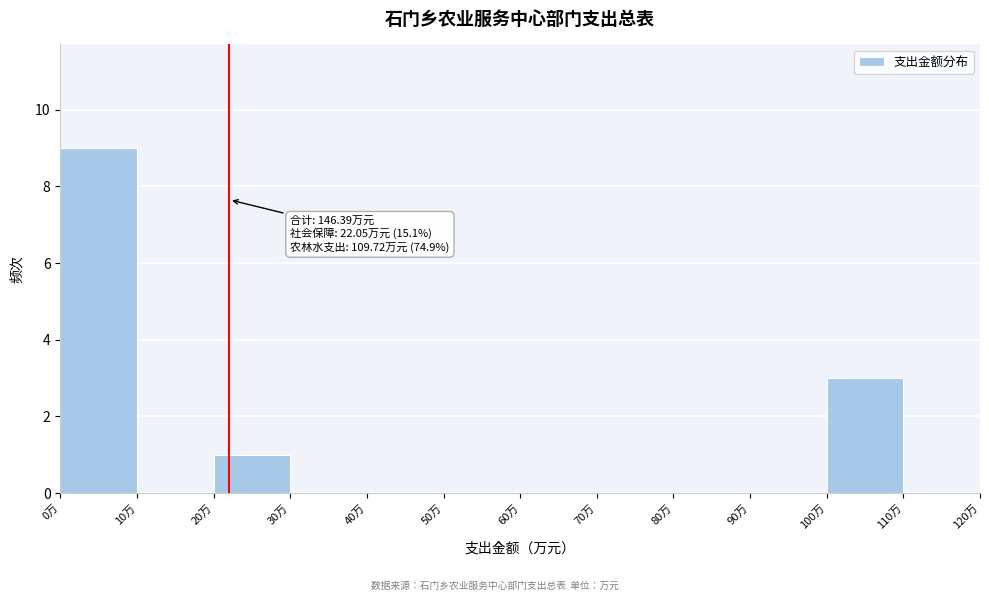

Over which range of the x-axis is the bar tallest?

0 to 10